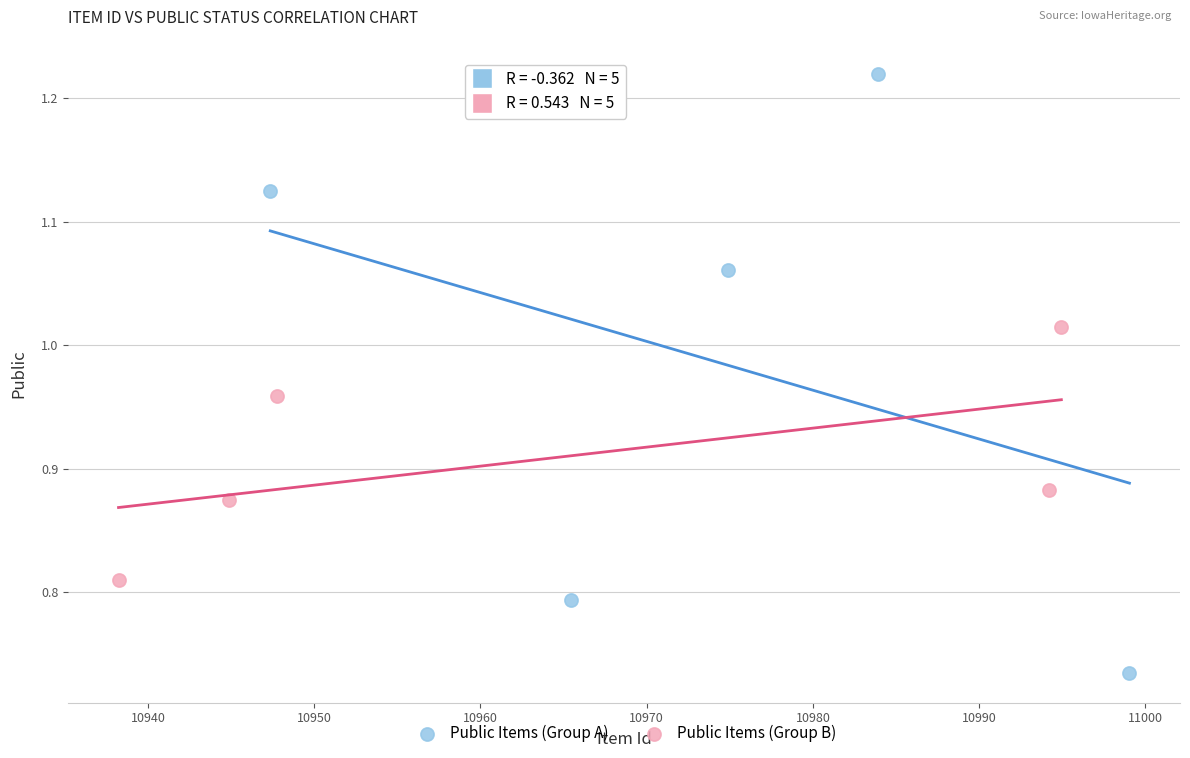

What are all the series names shown in the legend?

Public Items (Group A), Public Items (Group B)